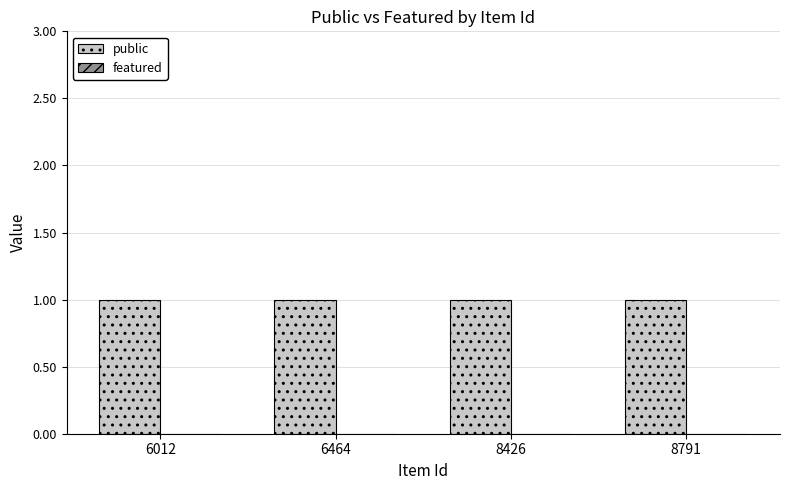

Which series has the largest total across all categories?

public